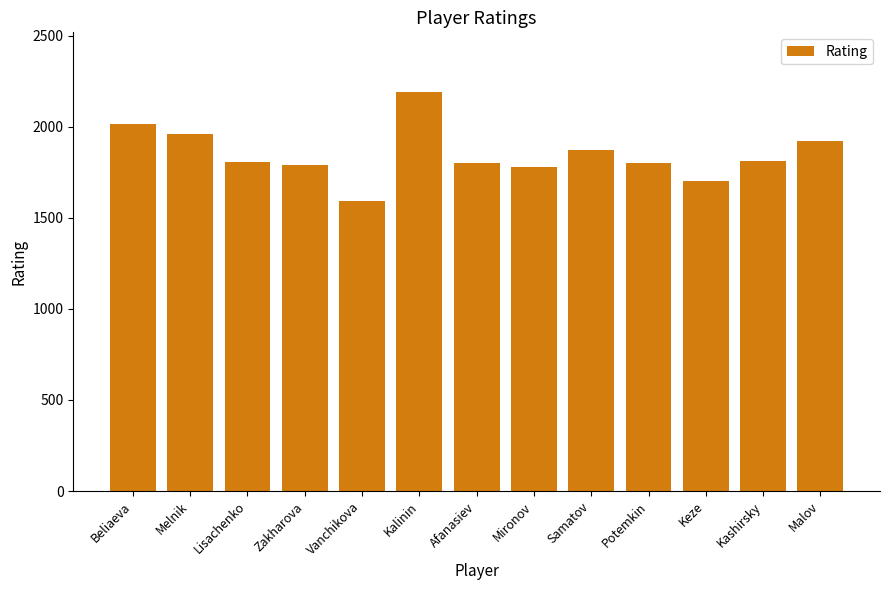

Does the chart contain stacked bars?

No